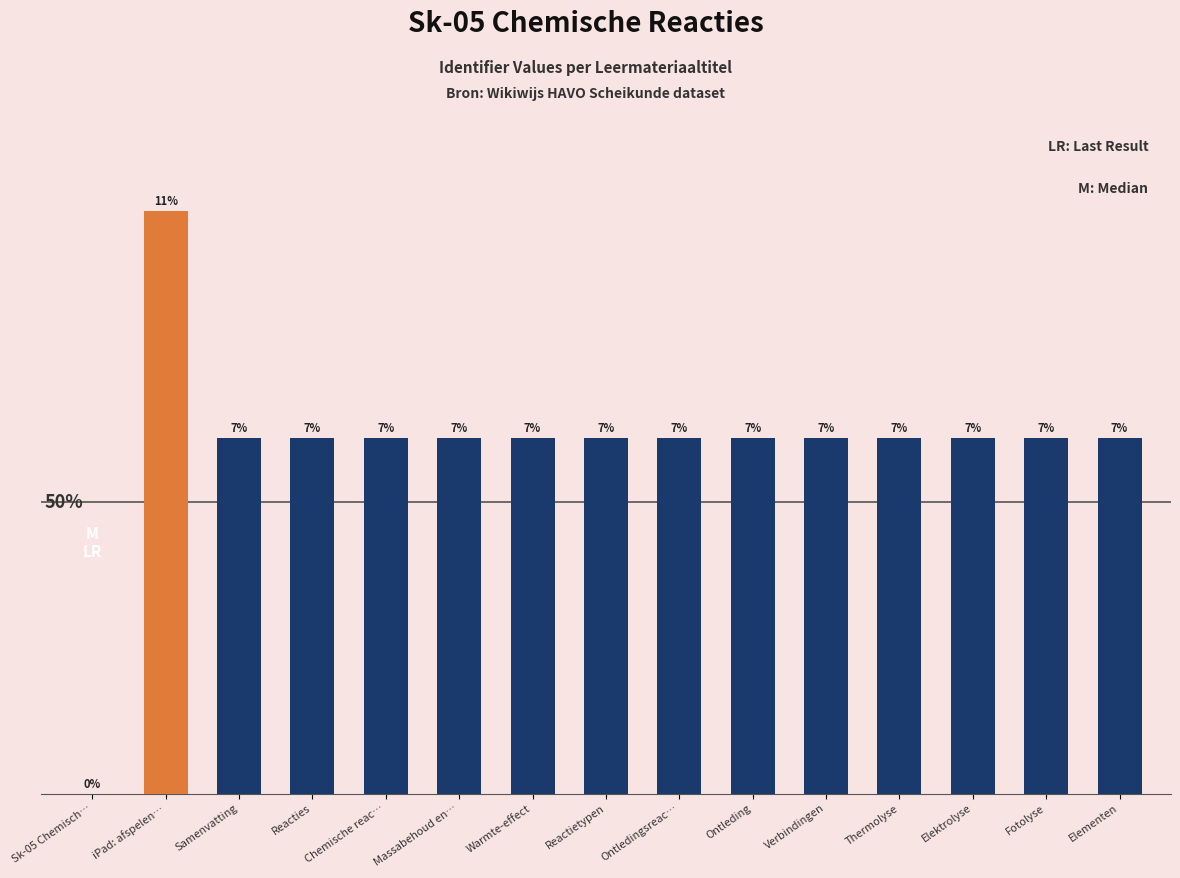

Which label corresponds to the largest value in the chart?

iPad: afspelen…